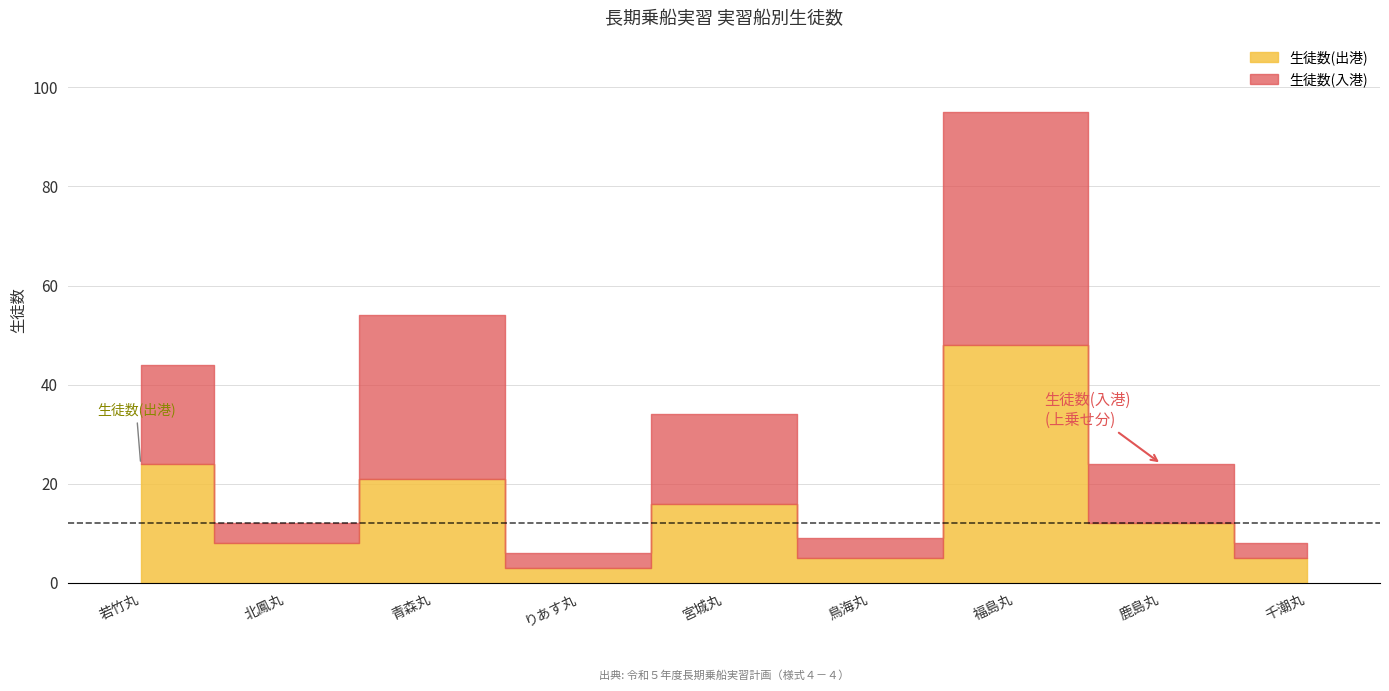

Reading left to right, transcribe all the data shown in this chart.

生徒数(出港): 若竹丸=24	北鳳丸=8	青森丸=21	りあす丸=3	宮城丸=16	鳥海丸=5	福島丸=48	鹿島丸=12	千潮丸=5
生徒数(入港): 若竹丸=20	北鳳丸=4	青森丸=33	りあす丸=3	宮城丸=18	鳥海丸=4	福島丸=47	鹿島丸=12	千潮丸=3